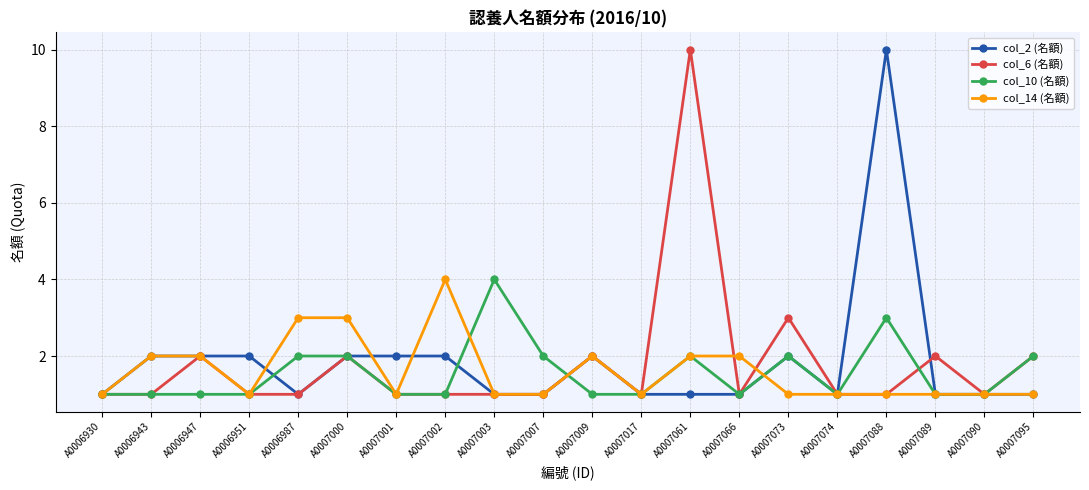

How many categories are shown in the chart?

20